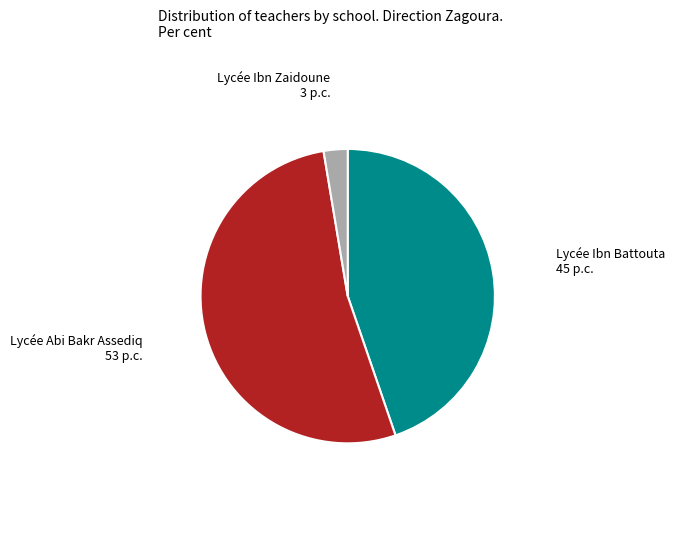

Is there a majority slice in this chart?

Yes